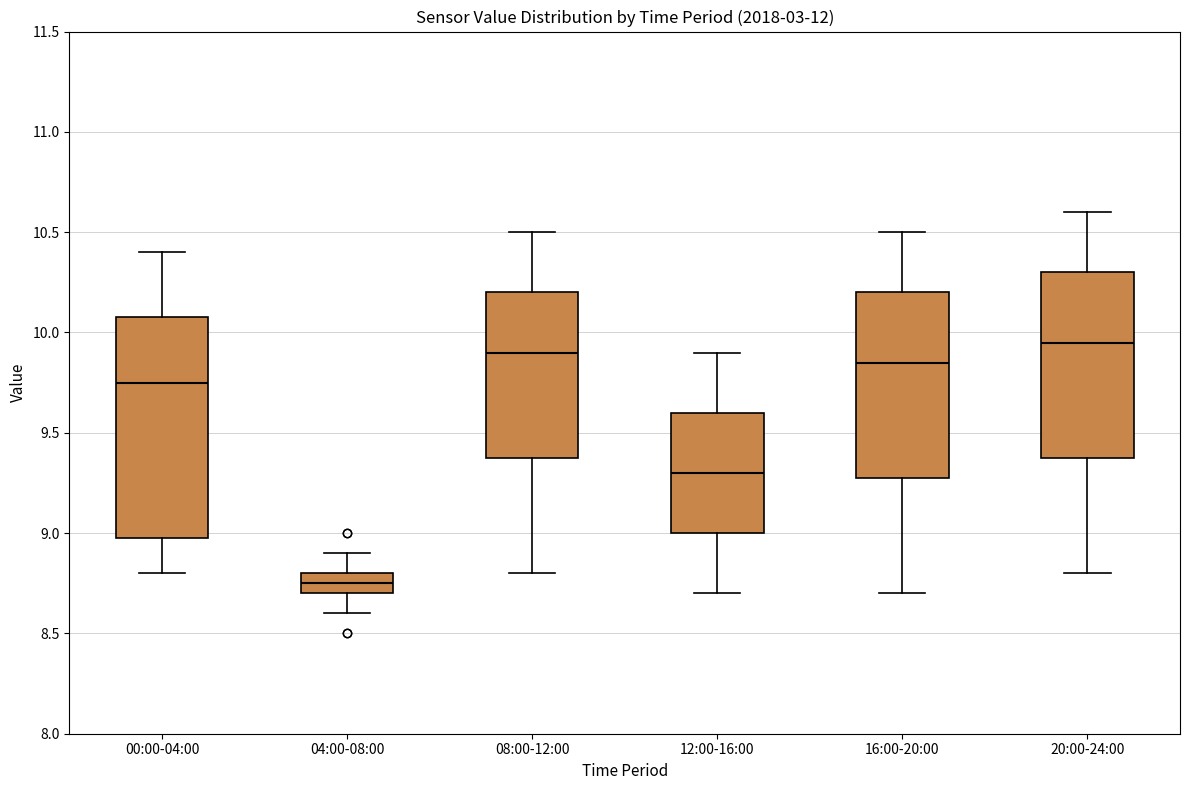

Comparing the boxes themselves (not the whiskers), which one is the tallest?

00:00-04:00